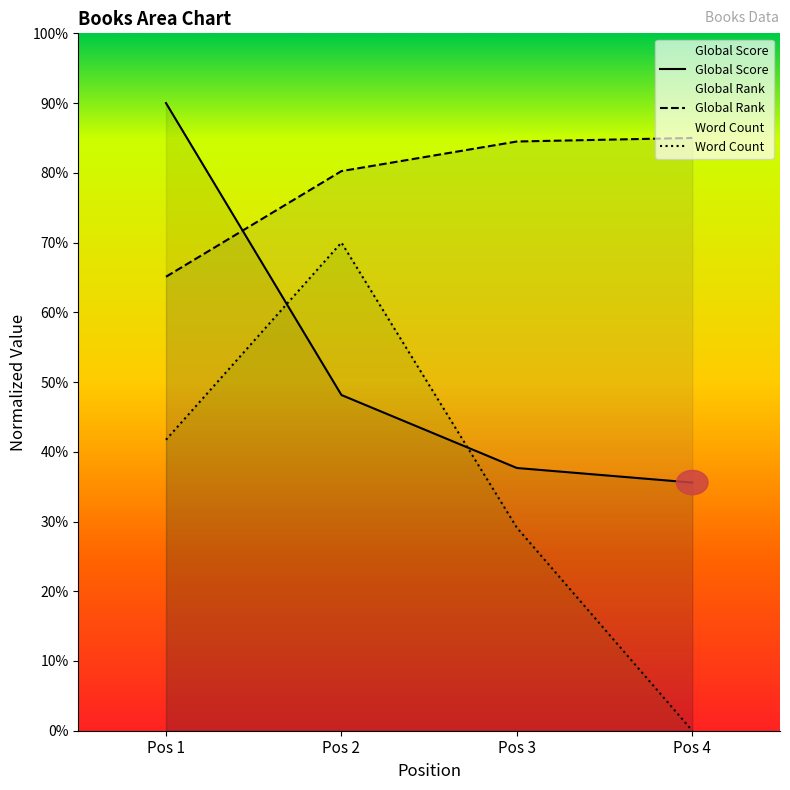

List the series in order of their overall mean, highest first.

Global Rank, Global Score, Word Count